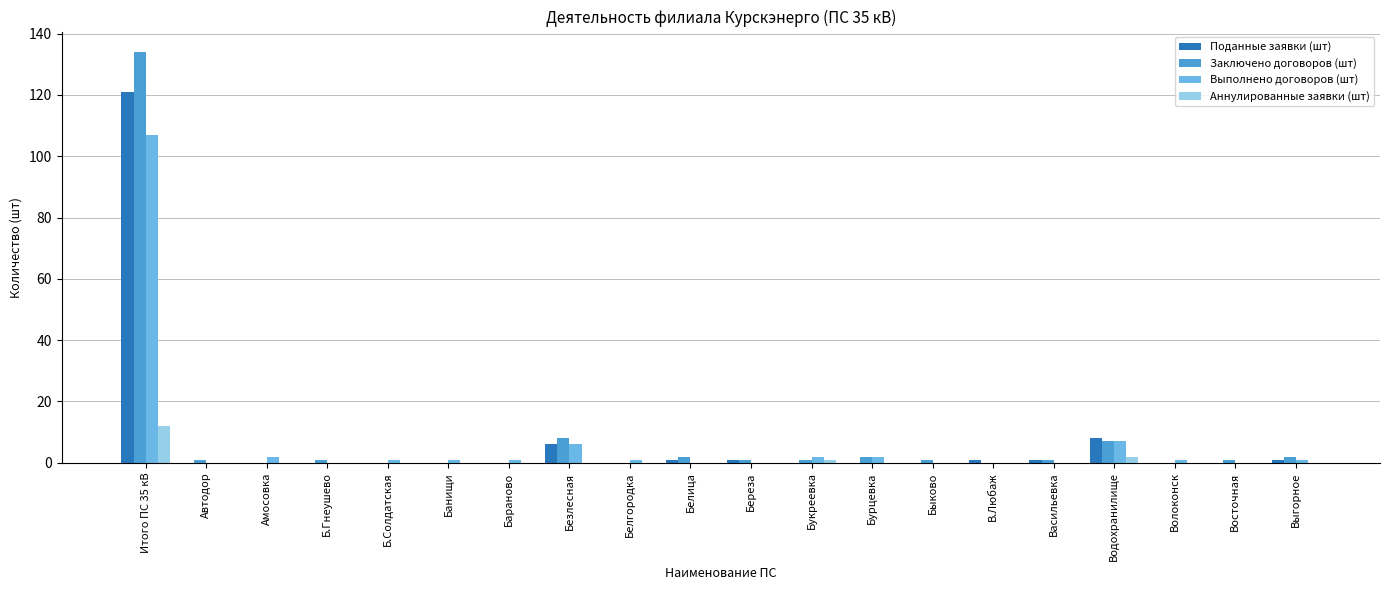

What is the total value across all series at Итого ПС 35 кВ?

374